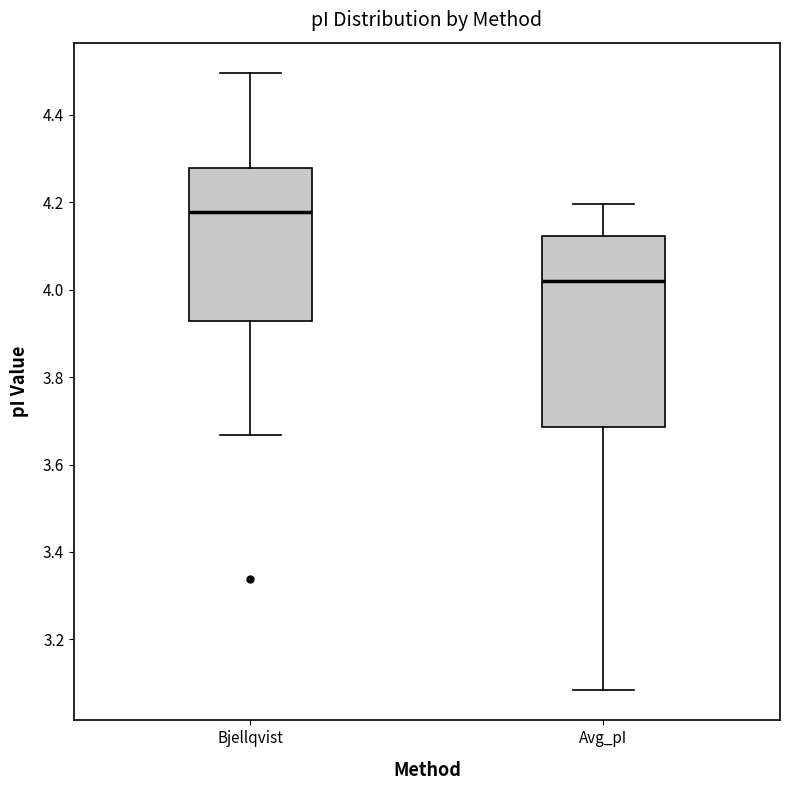

Reading left to right, transcribe this box plot: for each box, give where its median line is, the range the box spans, and where its two whiskers end, as read against the y-axis. The values are not printed on the chart, so give them approximately, as read against the axis.

Bjellqvist: median 4.18, box 3.92 to 4.28, whiskers 3.66 to 4.50
Avg_pI: median 4.02, box 3.68 to 4.12, whiskers 3.08 to 4.20